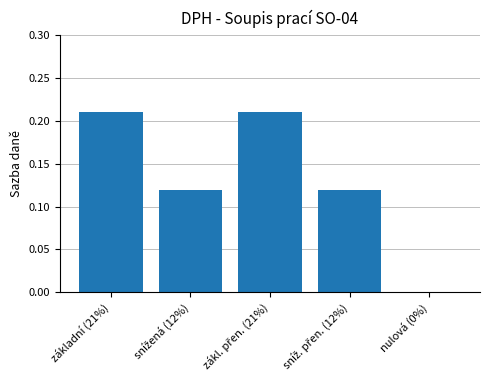

The value at základní (21%) is 0.1. True or false?

False